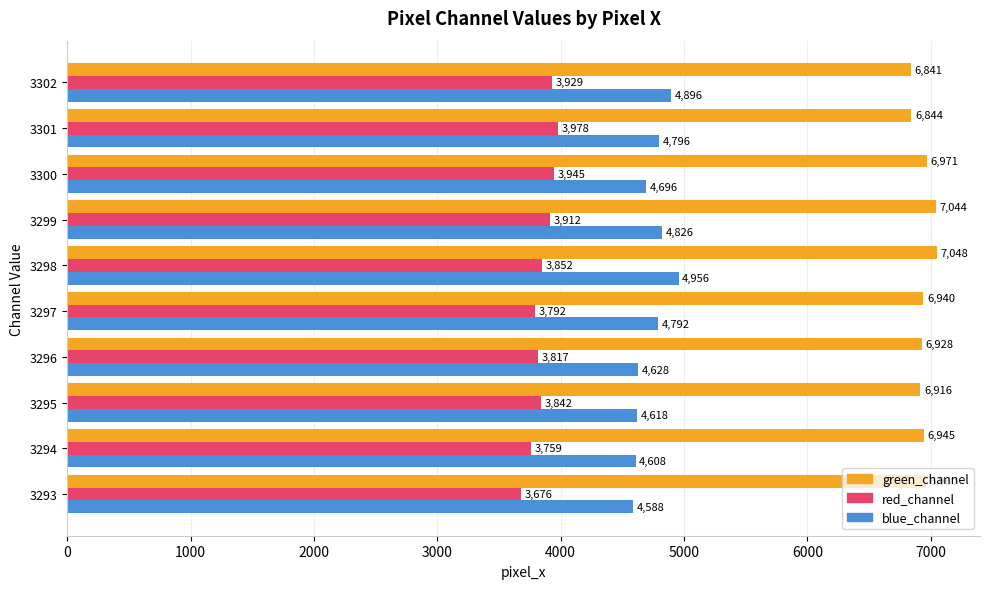

What is the sum of all red_channel values?

38502